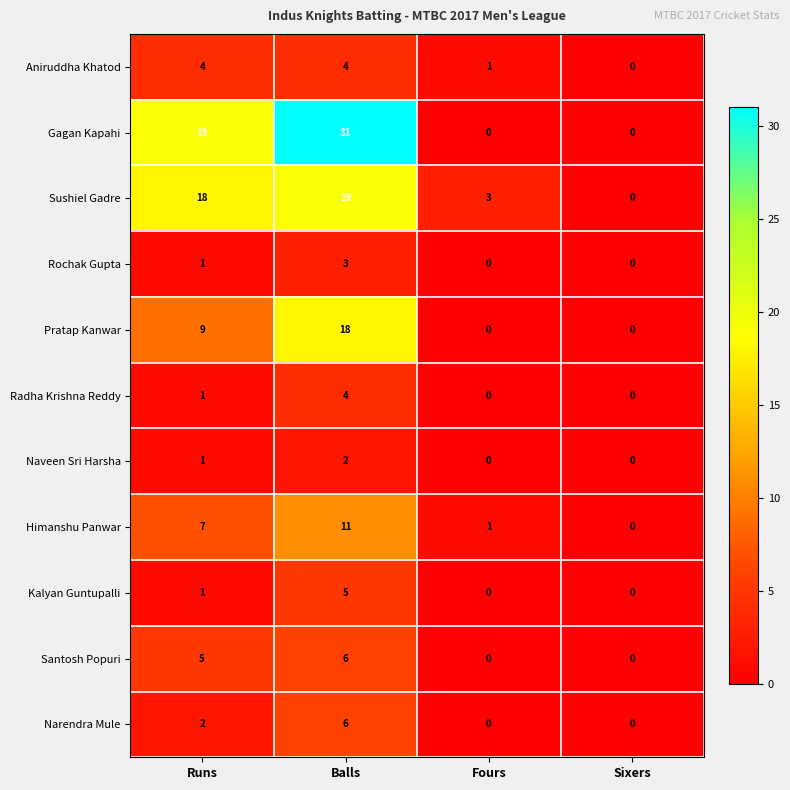

What is the sum of the Santosh Popuri values at Runs and Fours?

5